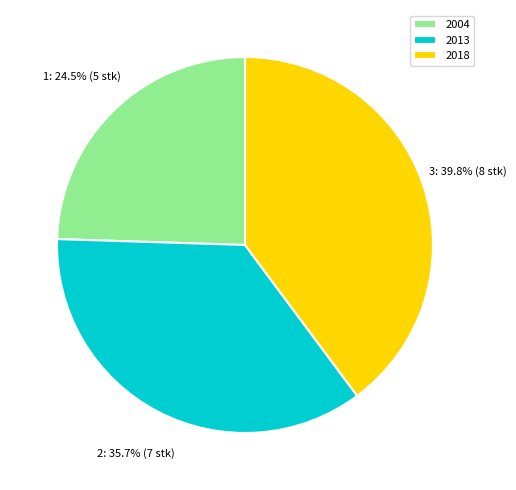

What is the total percentage of 2004 and 2018?

64.3%